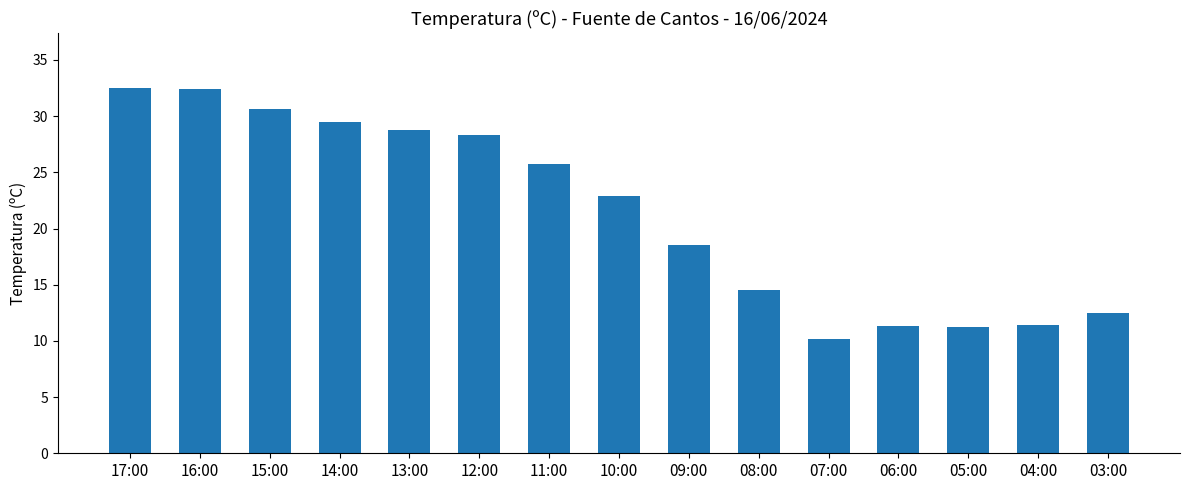

The chart shows a value of 28.8 at 13:00. True or false?

True